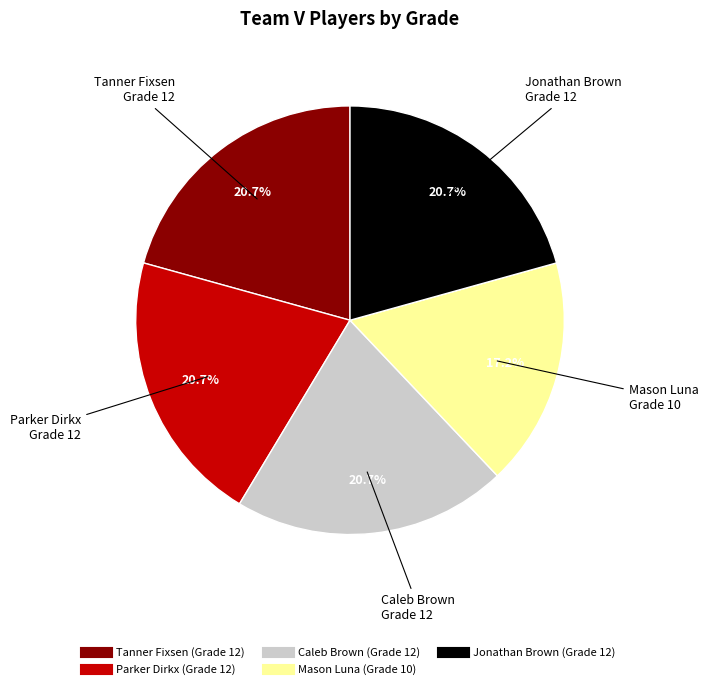

To the nearest percent, what percentage of the pie is Parker Dirkx?

21%